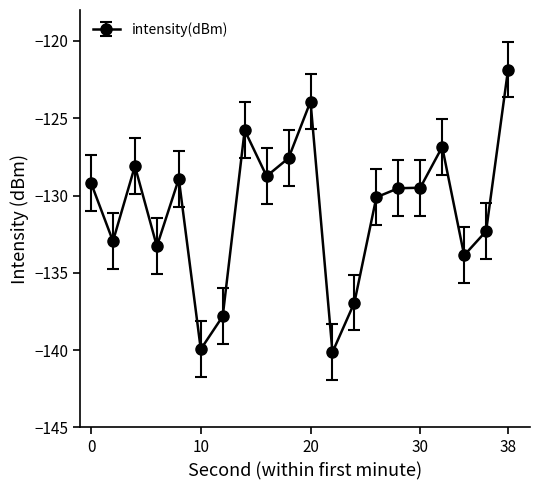

What is the greatest value displayed?

-121.9